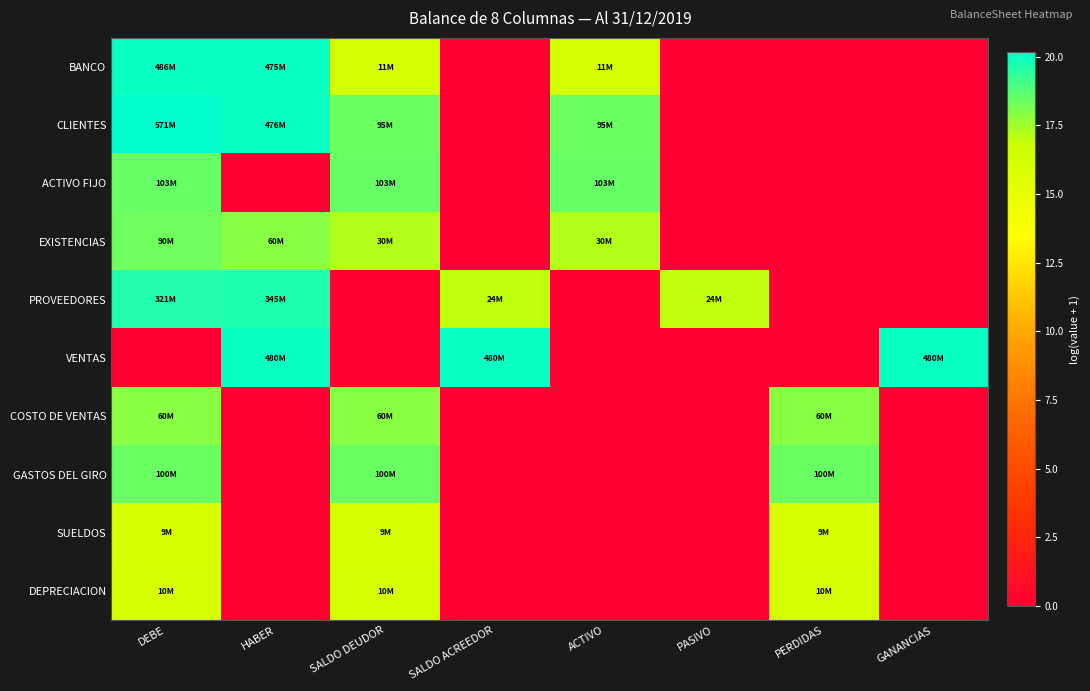

At how many categories does at least one series exceed 14?

8